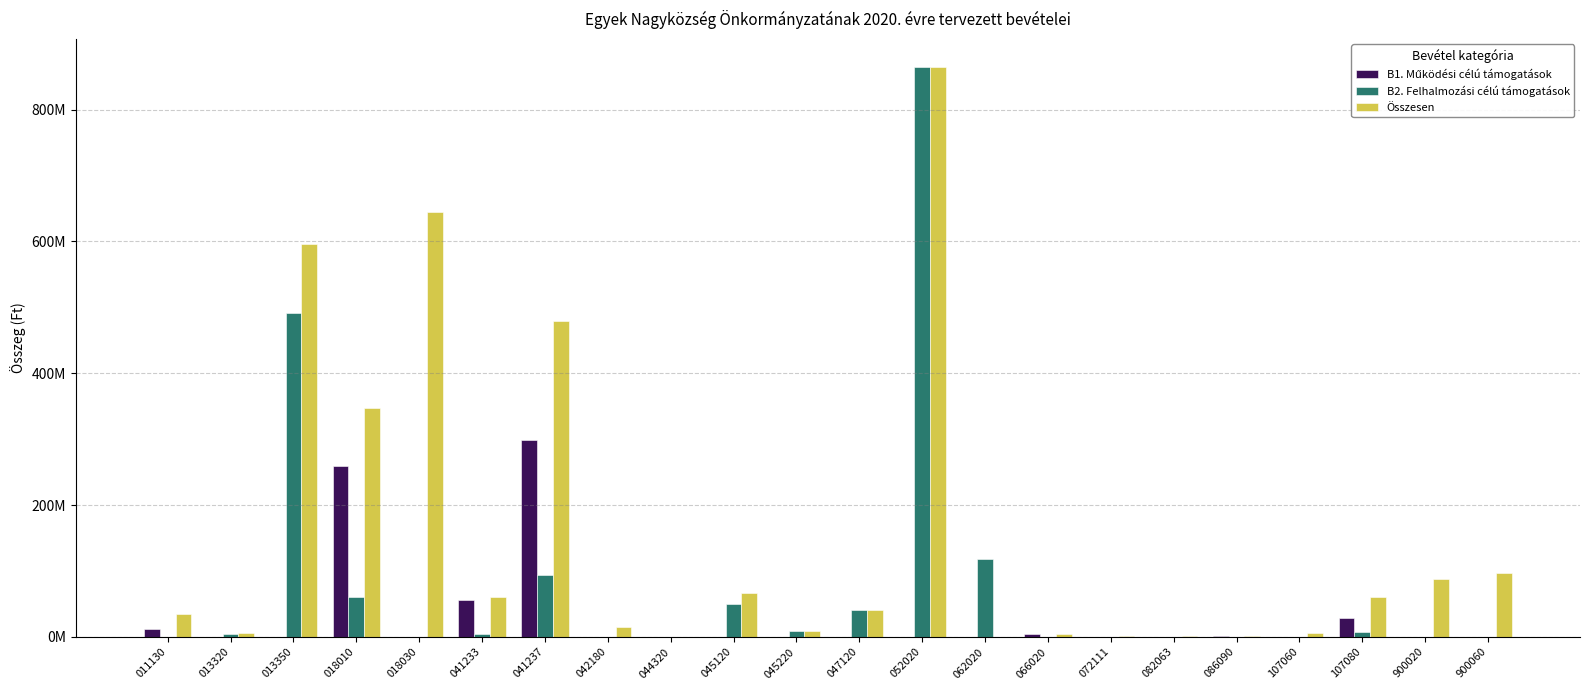

Are the bars horizontal?

No